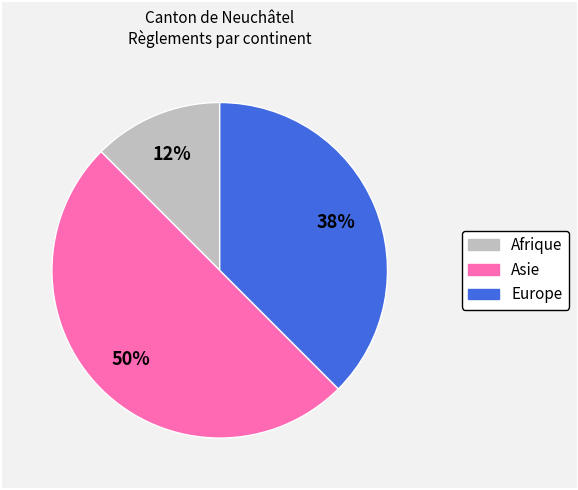

What is the smallest slice in the pie chart?

Afrique